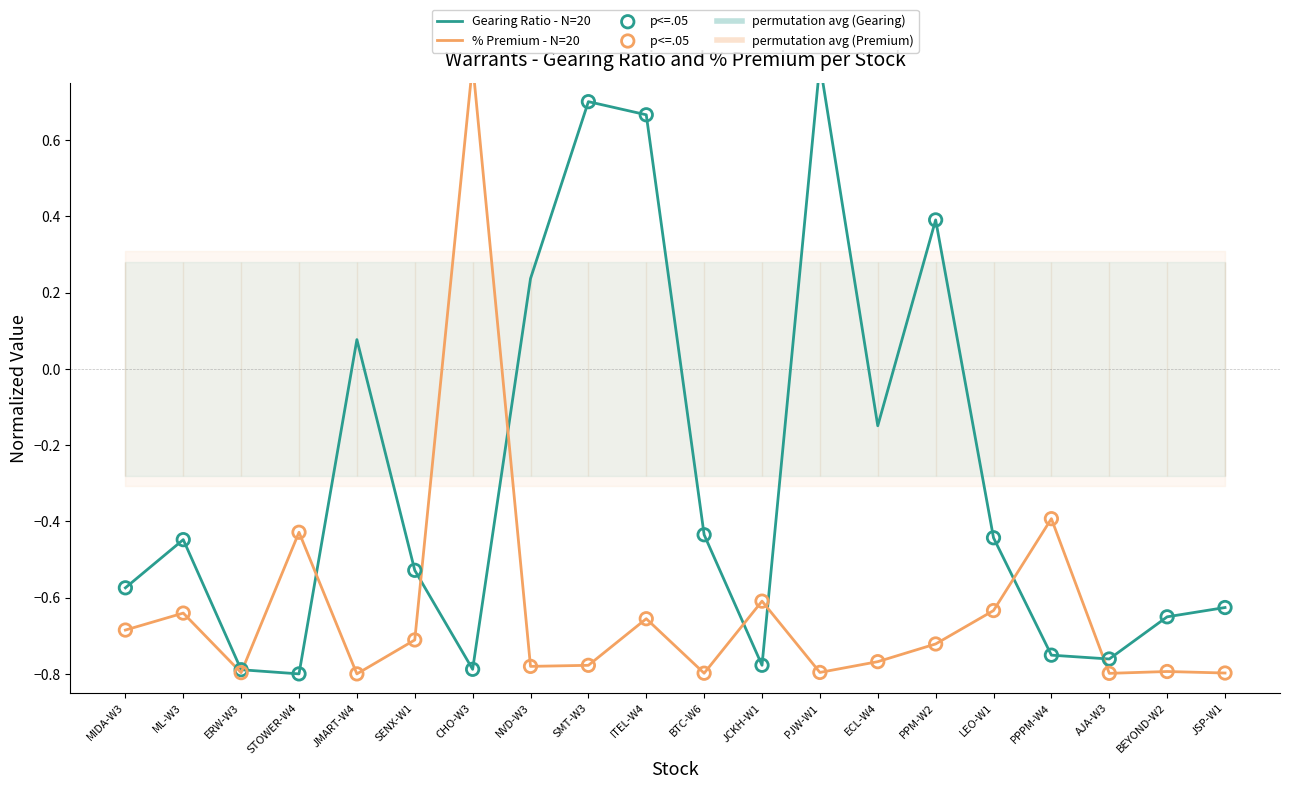

At how many categories does at least one series exceed 0?

7